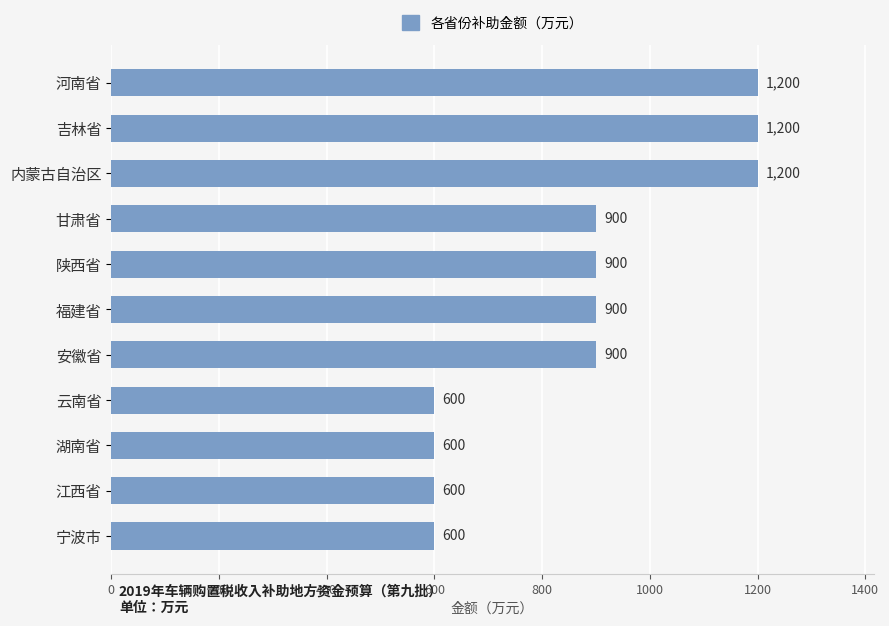

What is the ratio of the value at 安徽省 to the value at 福建省?

1.0